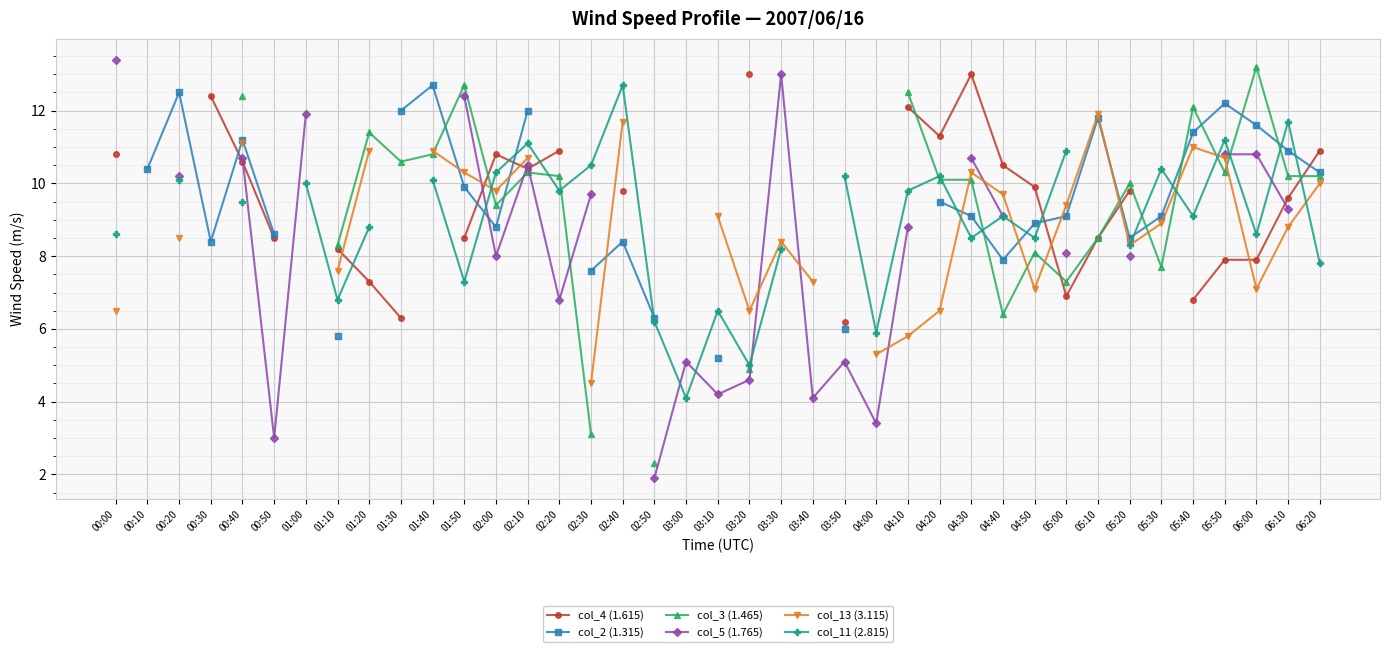

What is the sum of the col_11 (2.815) values at 02:30 and 06:00?

19.1